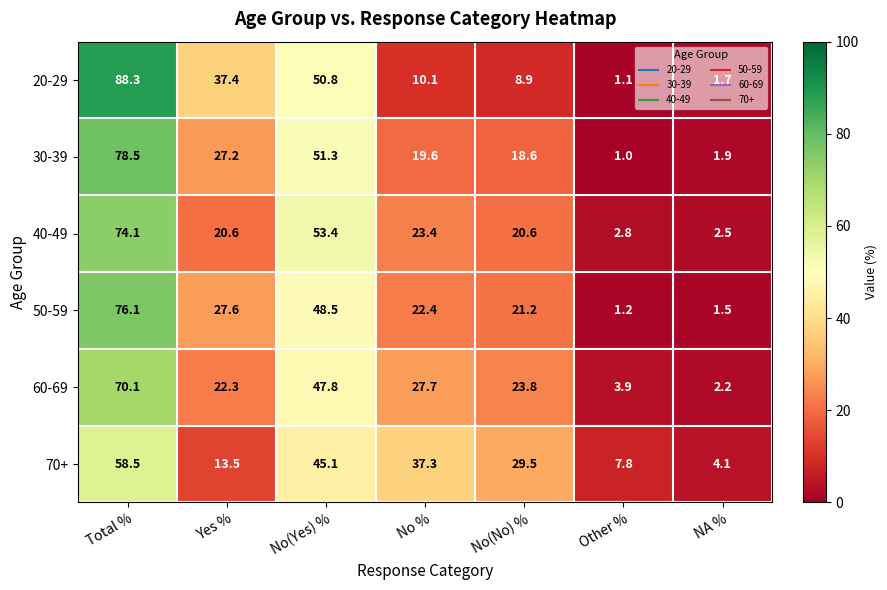

Read the 60-69 value at Total %.

70.1